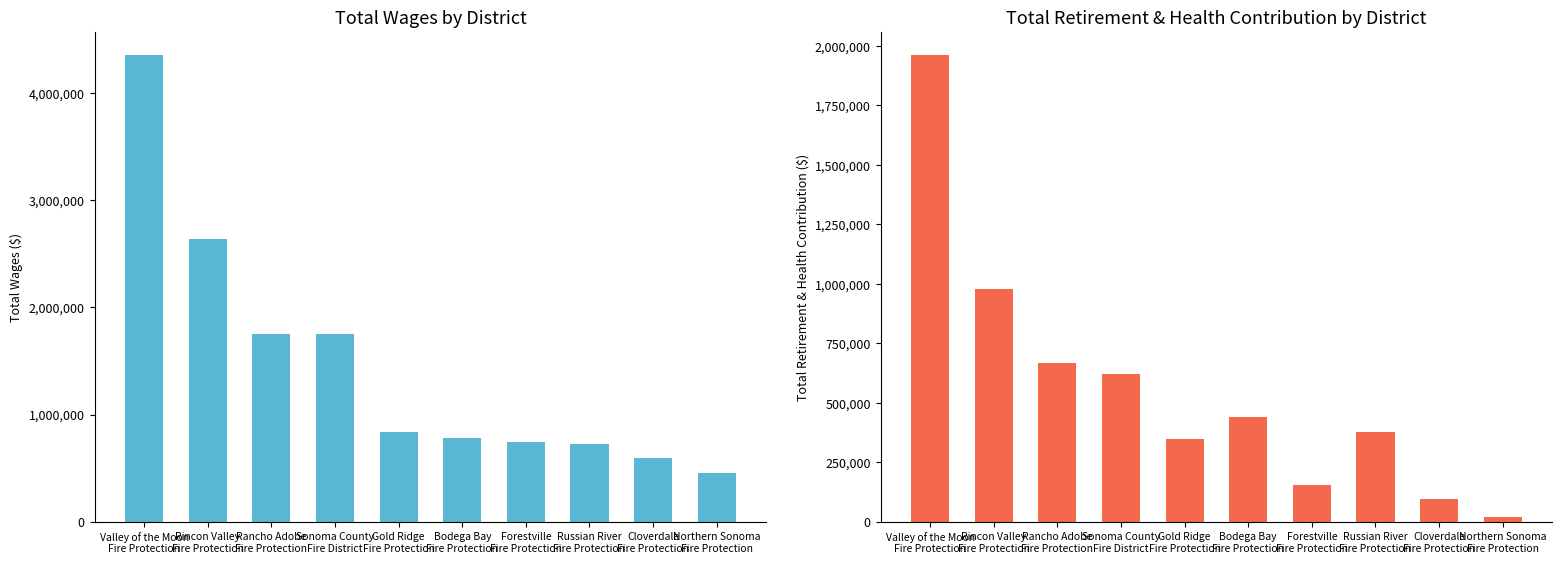

Is it true that Total Retirement & Health Contribution equals 13750.8 at Northern Sonoma
Fire Protection?

False